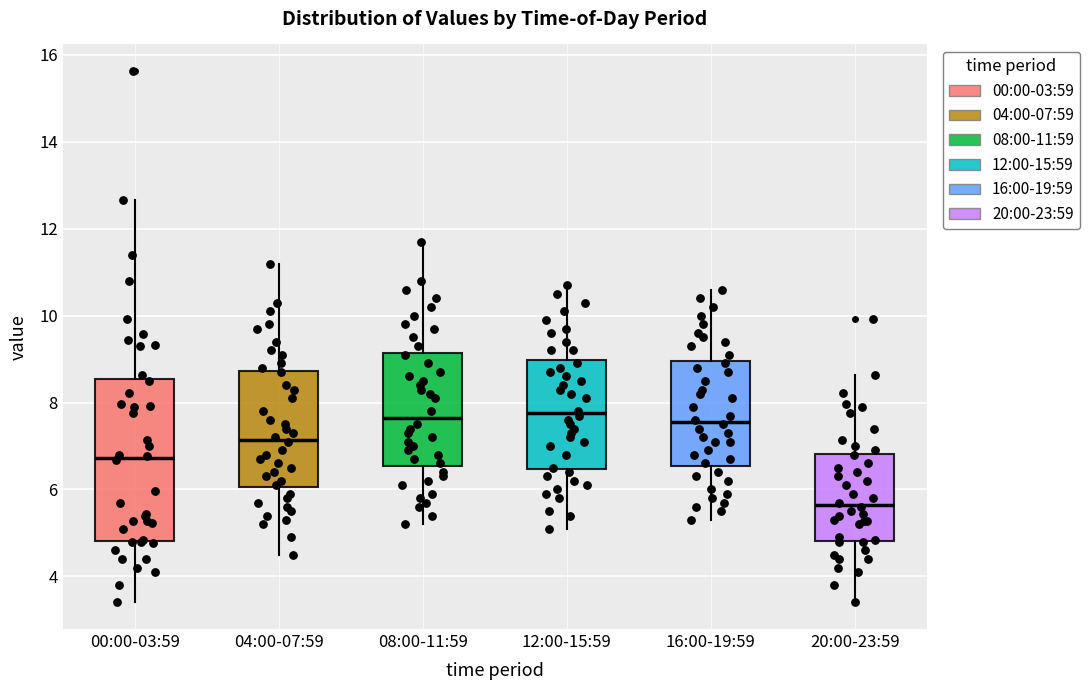

Where is the lower edge of the box for 08:00-11:59 on the y-axis? The values are not printed on the chart, so give them approximately, as read against the axis.

6.6